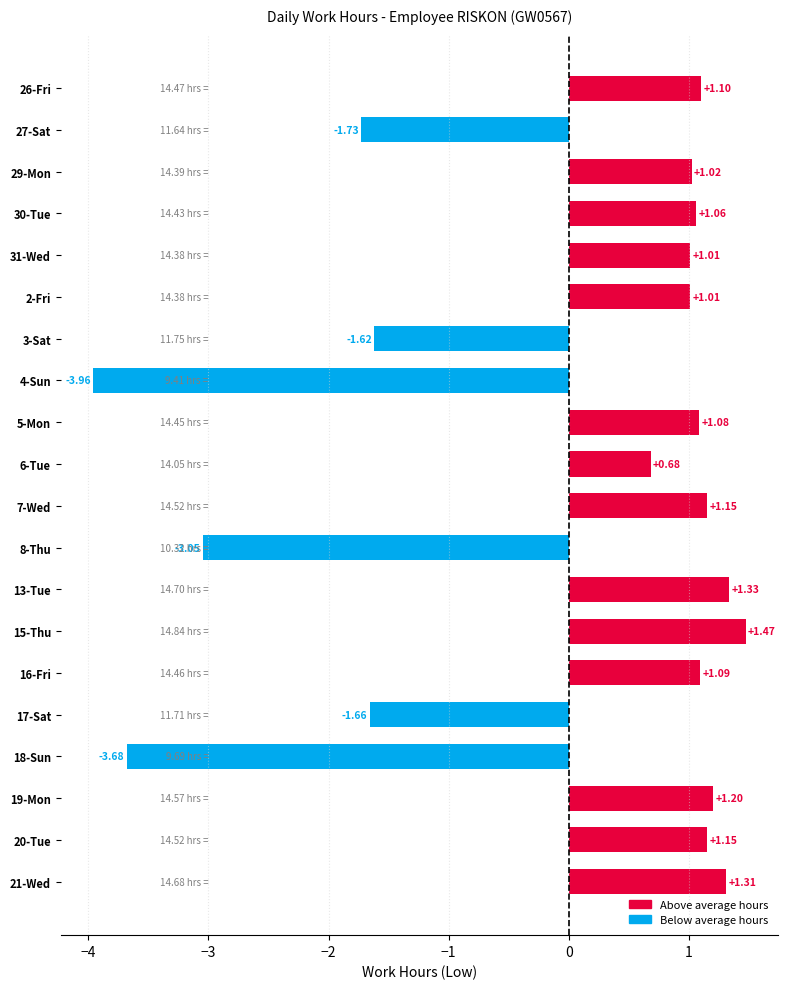

Between 16-Fri and 2-Fri, which is larger?

16-Fri